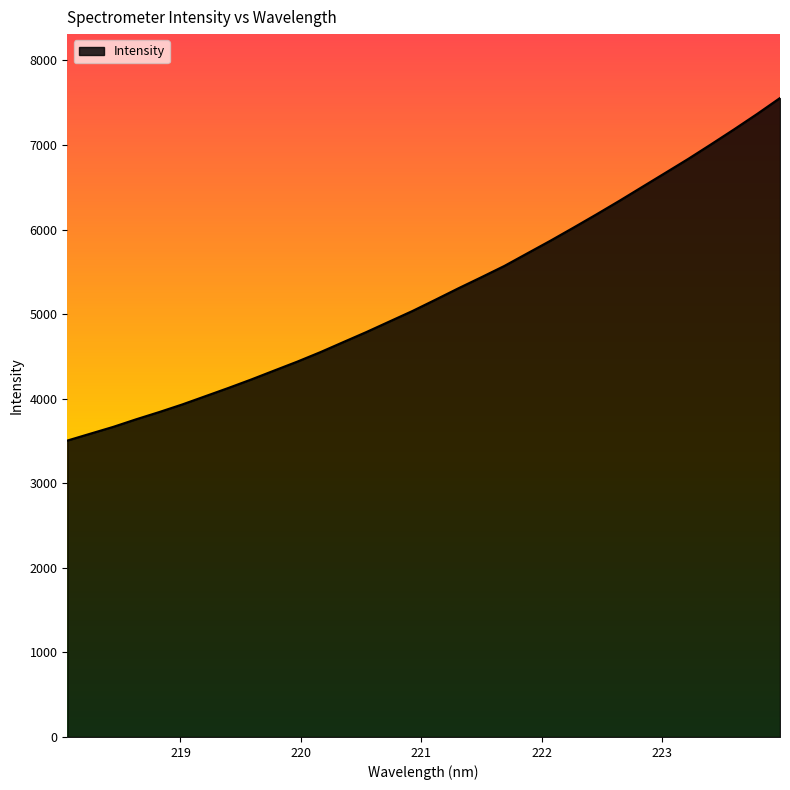

What is the average value?

5254.7